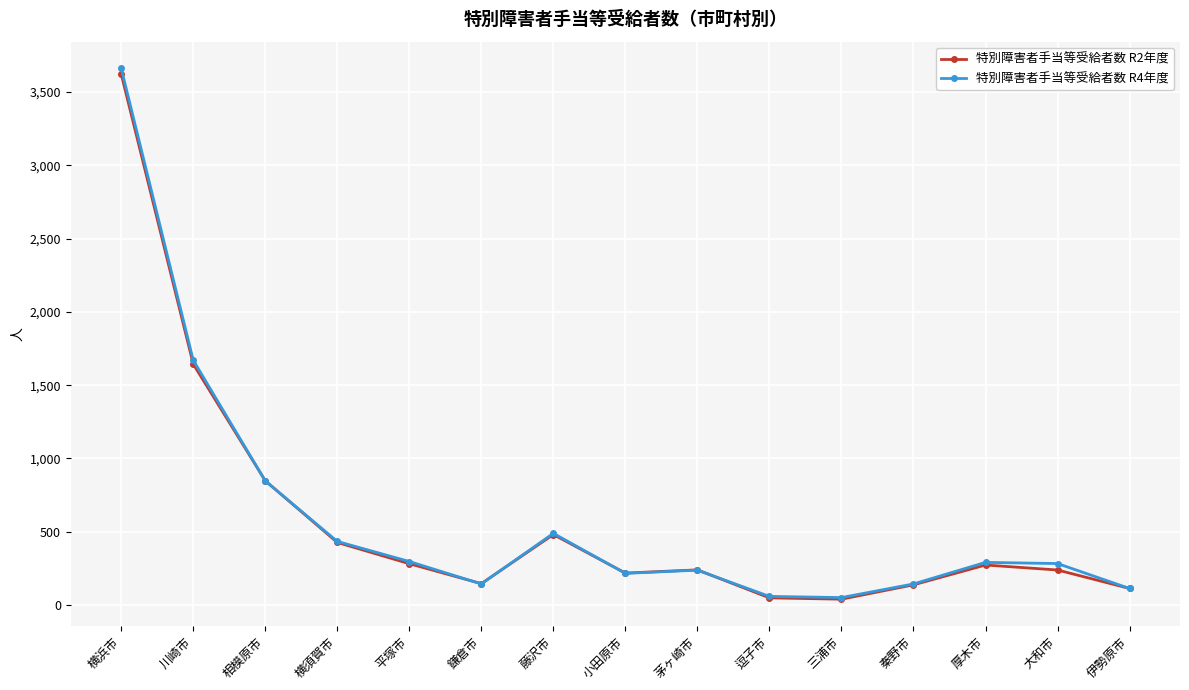

At which category does 特別障害者手当等受給者数 R4年度 reach its first local valley?

鎌倉市